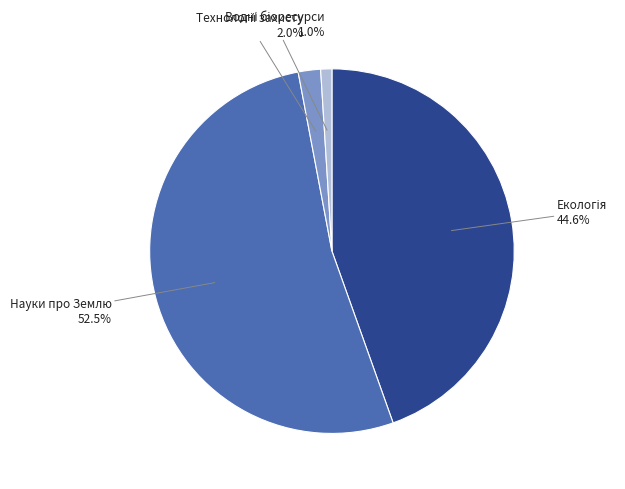

Does any single category account for the majority?

Yes